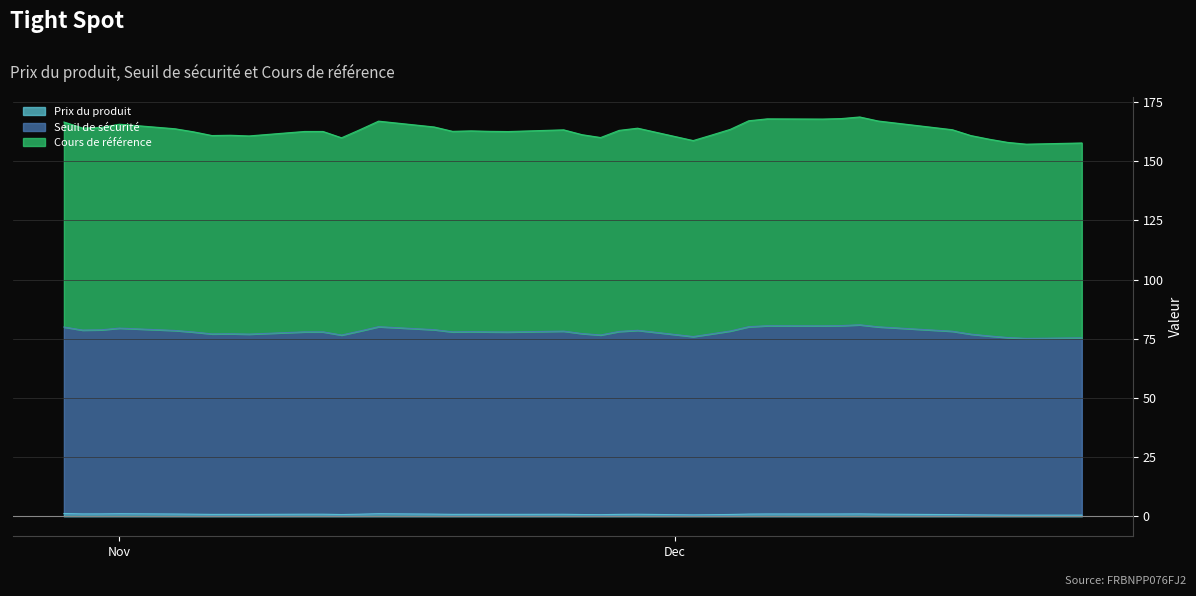

True or false: Seuil de sécurité has more than 0 points higher than both neighbors.

True